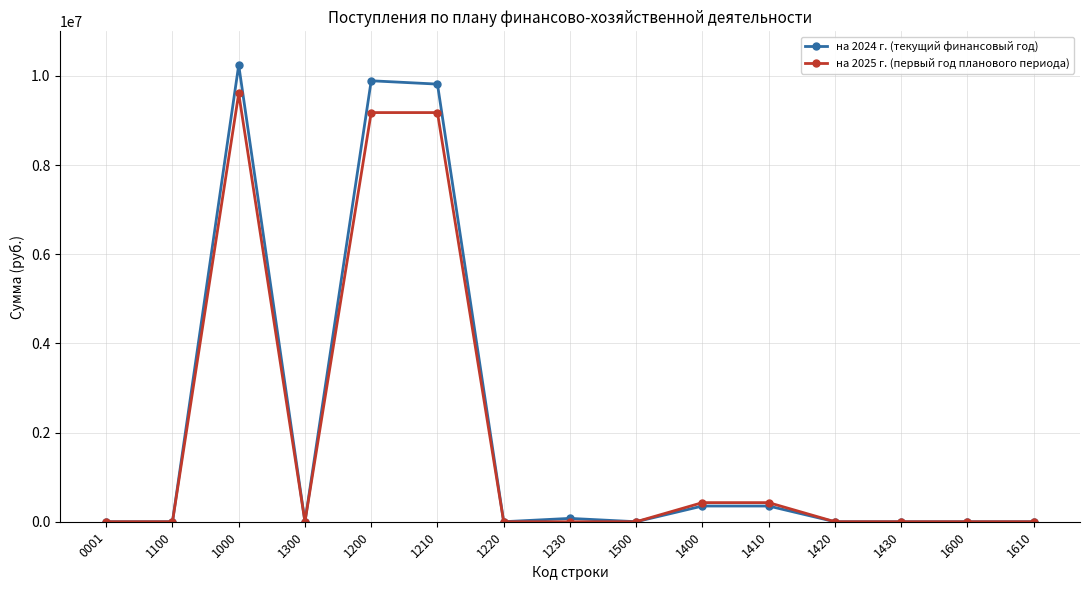

What is the difference between the highest and lowest values at 1000?

637397.9